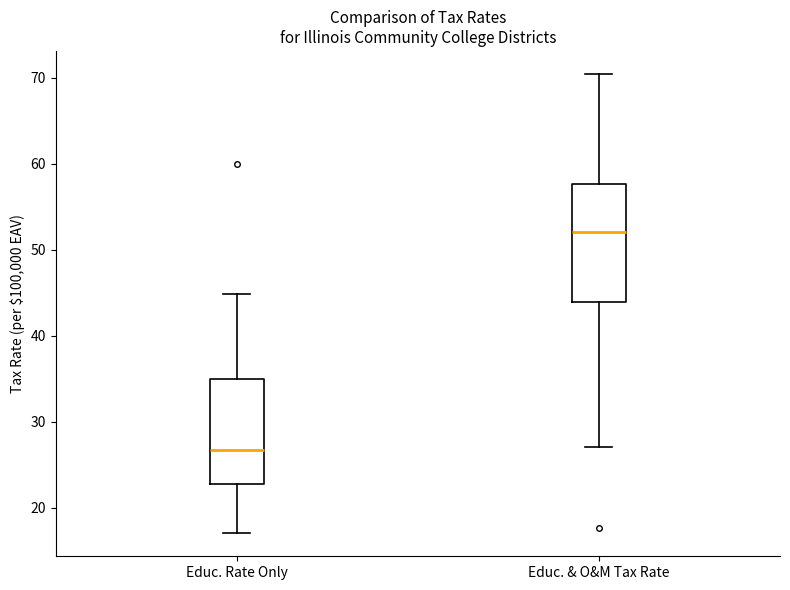

Which box is the tallest, from its lower edge to its upper edge?

Educ. & O&M Tax Rate